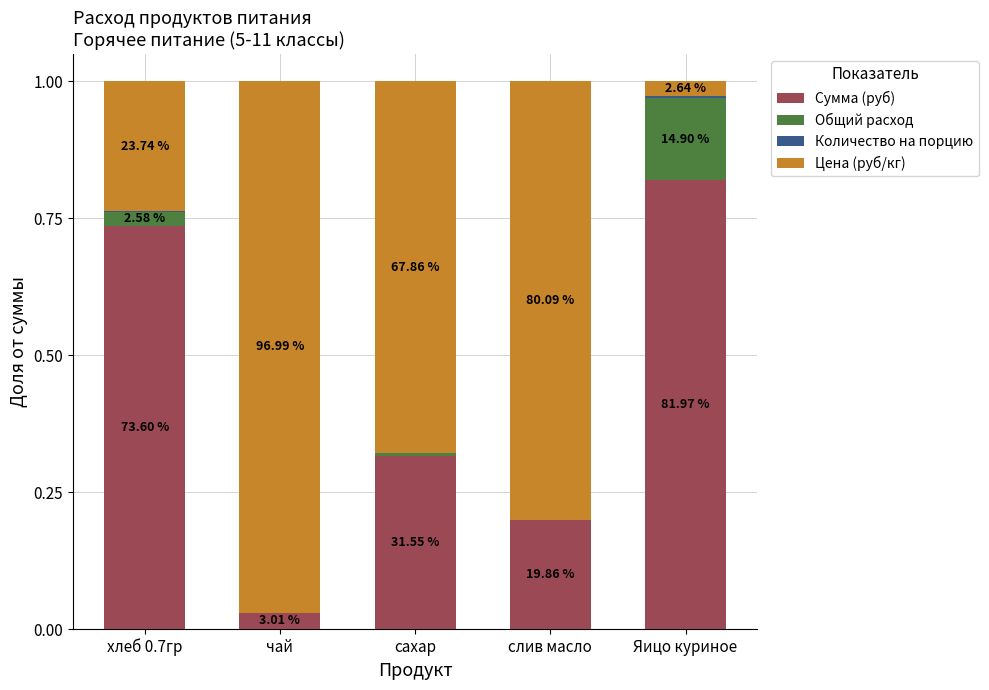

What position from the left is Яицо куриное?

5